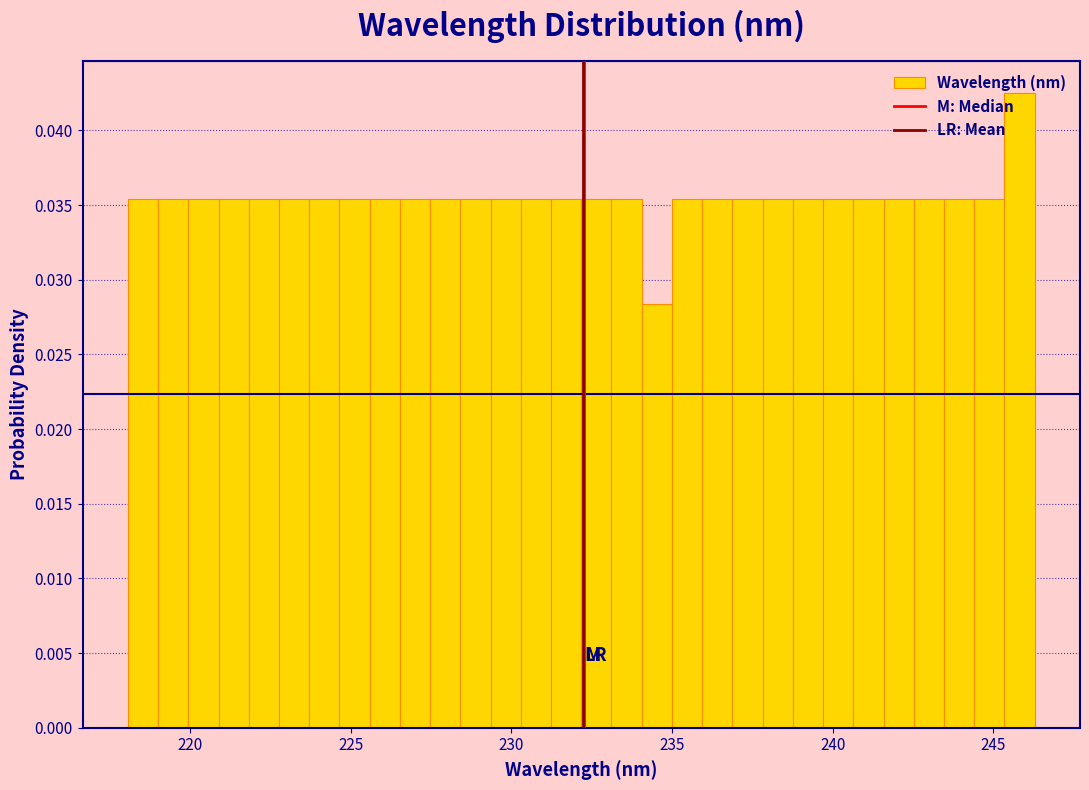

Around what value on the x-axis is the tallest bar? Give the approximate position of its centre, as read against the axis.

246.0